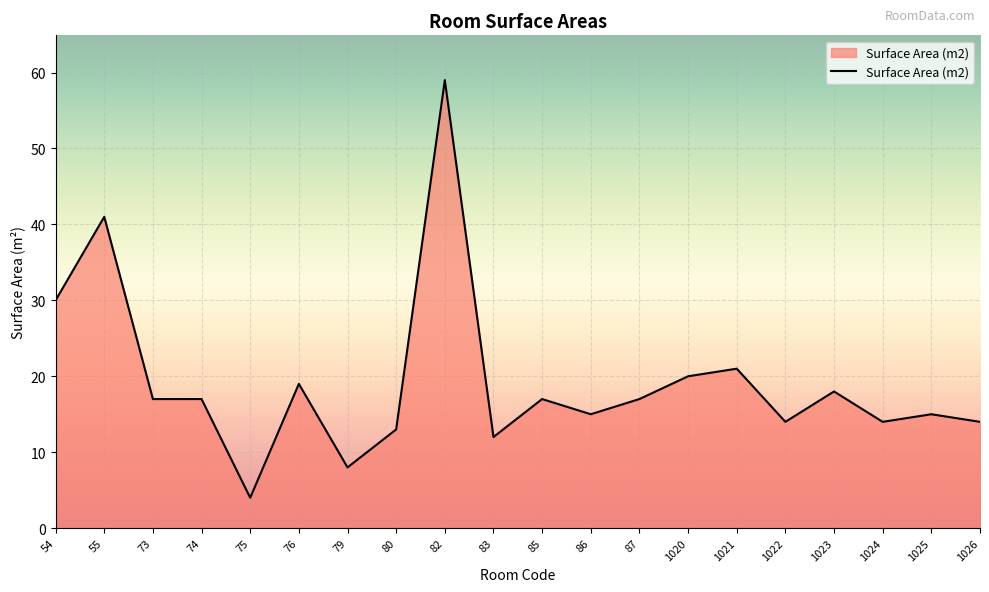

At which label is the value closest to 31?

54